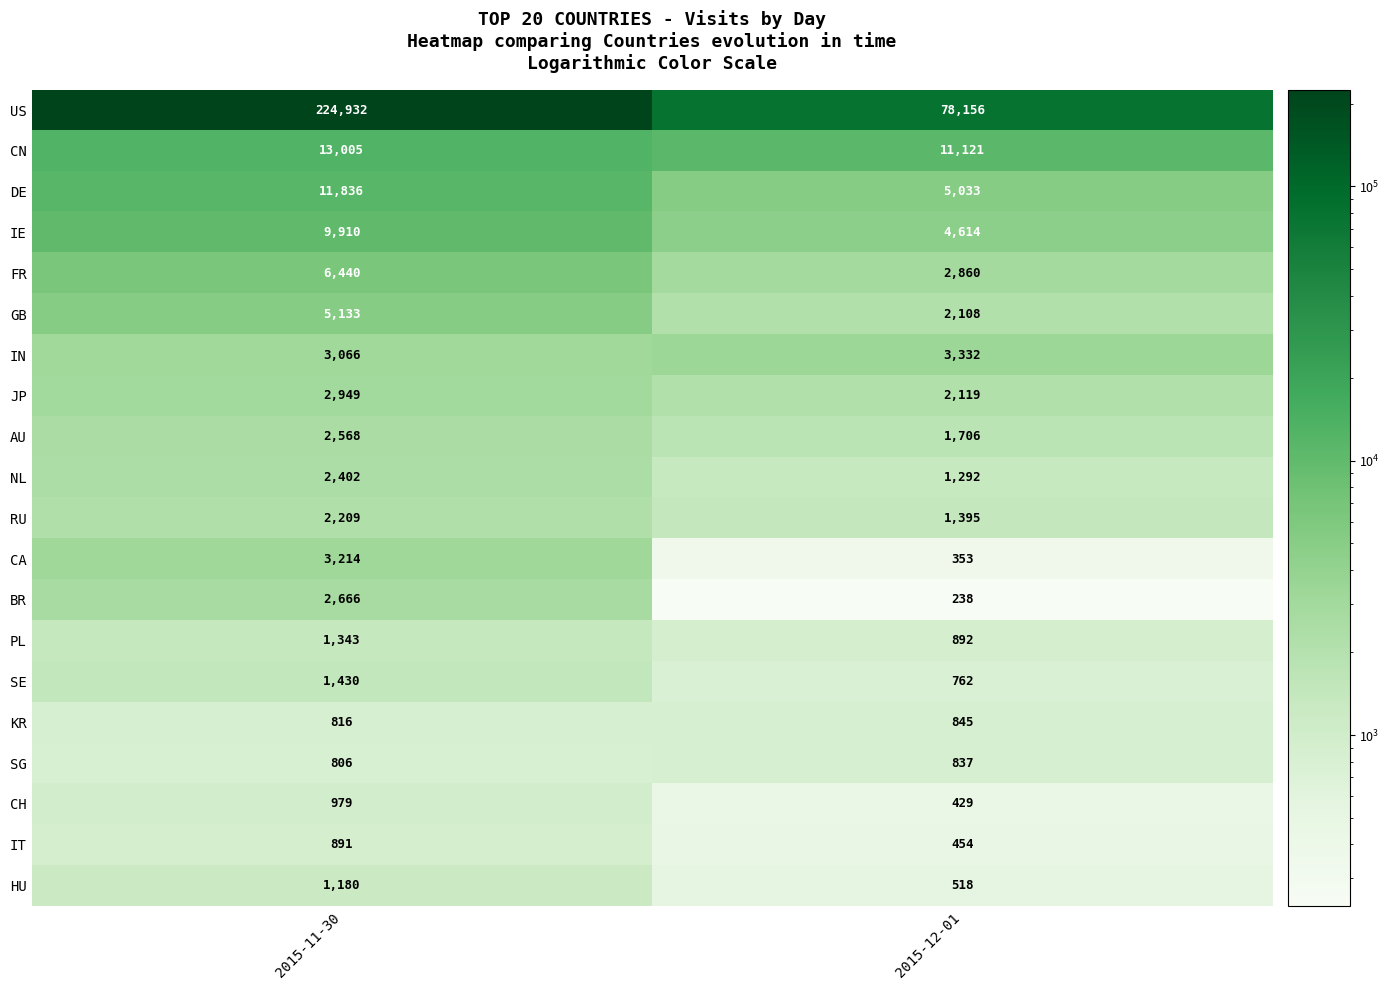

What is the highest value of the GB series?

5133